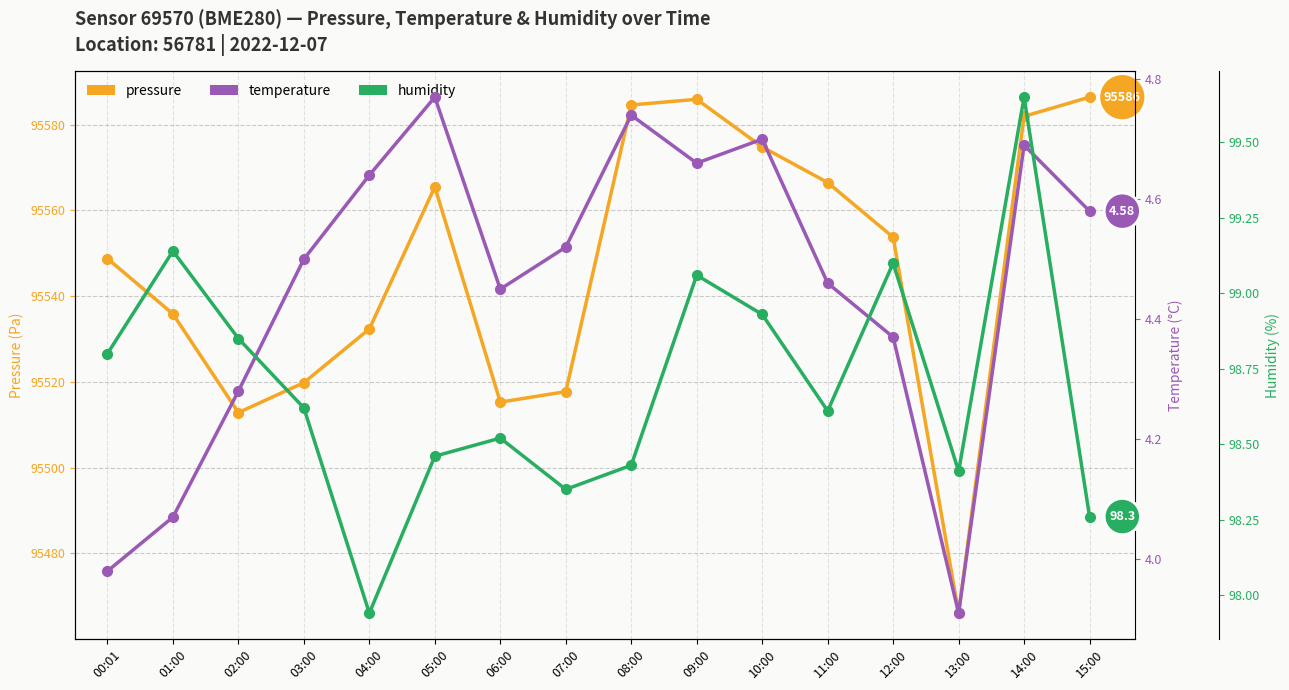

How many values in the humidity series exceed 98?

15